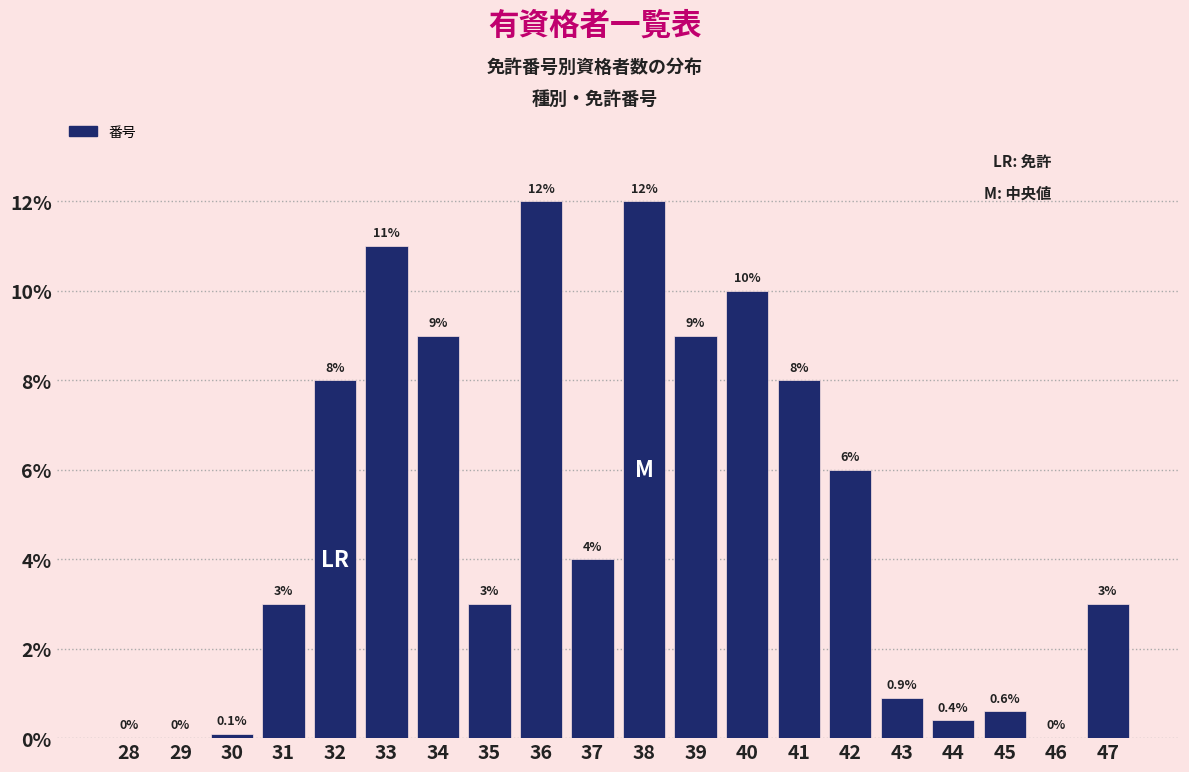

Reading left to right, transcribe all the data shown in this chart.

28=0.0	29=0.0	30=0.1	31=3.0	32=8.0	33=11.0	34=9.0	35=3.0	36=12.0	37=4.0	38=12.0	39=9.0	40=10.0	41=8.0	42=6.0	43=0.9	44=0.4	45=0.6	46=0.0	47=3.0